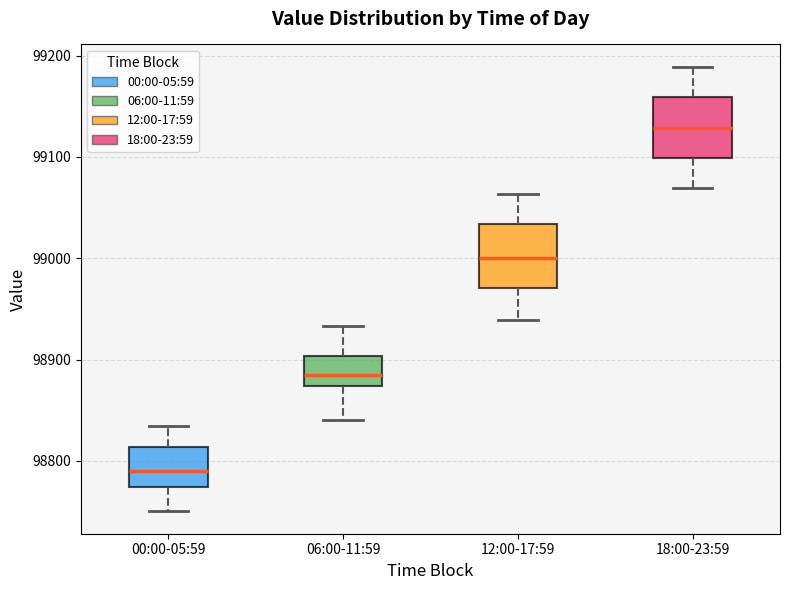

Reading left to right, transcribe this box plot: for each box, give where its median line is, the range the box spans, and where its two whiskers end, as read against the y-axis. The values are not printed on the chart, so give them approximately, as read against the axis.

00:00-05:59: median 98790, box 98770 to 98810, whiskers 98750 to 98830
06:00-11:59: median 98890, box 98870 to 98900, whiskers 98840 to 98930
12:00-17:59: median 99000, box 98970 to 99030, whiskers 98940 to 99060
18:00-23:59: median 99130, box 99100 to 99160, whiskers 99070 to 99190